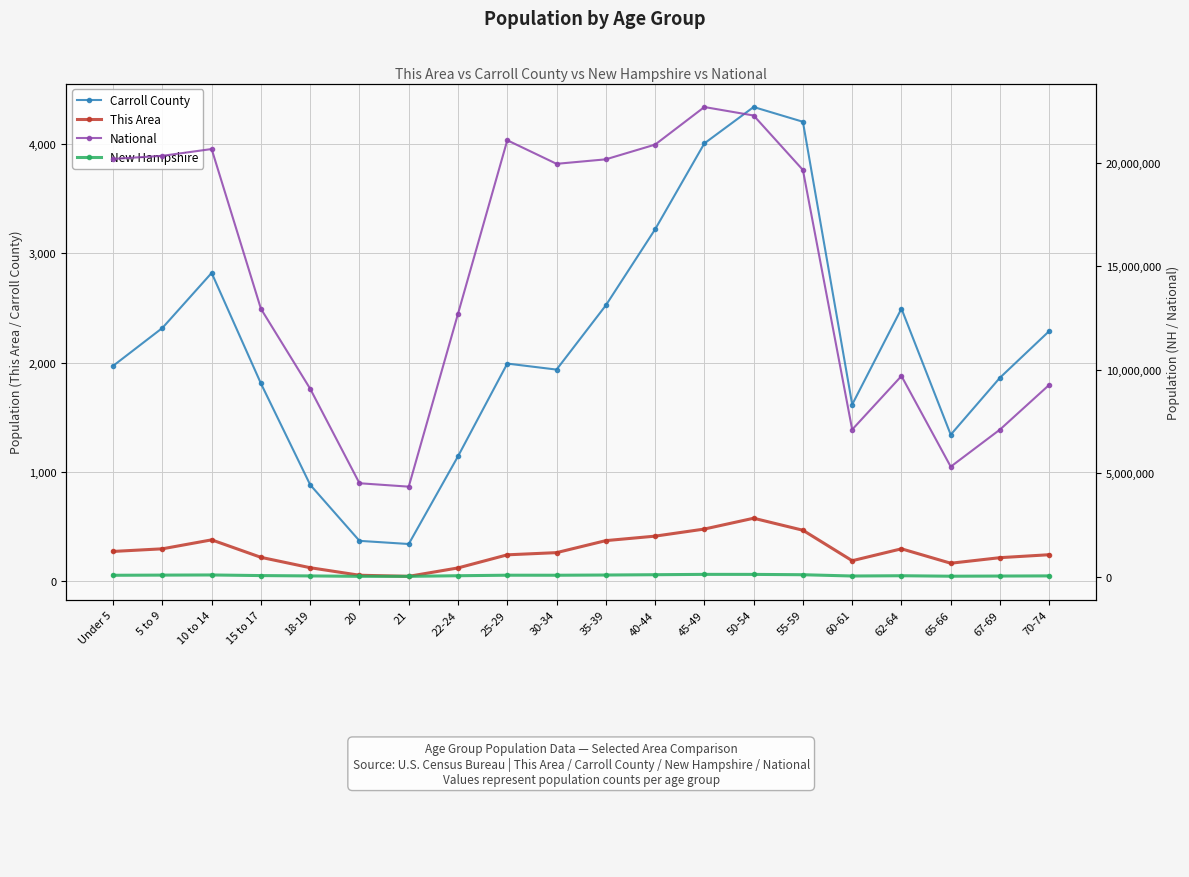

What is the difference between the second highest and minimum values in the Carroll County series?

3866